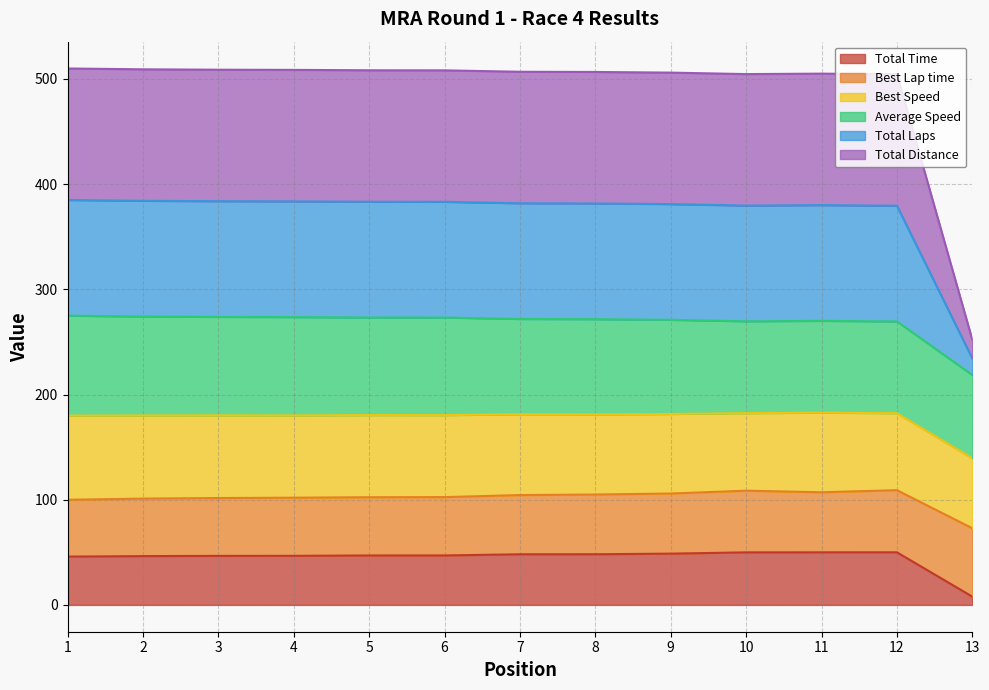

Which category has the lowest value across all series?

13